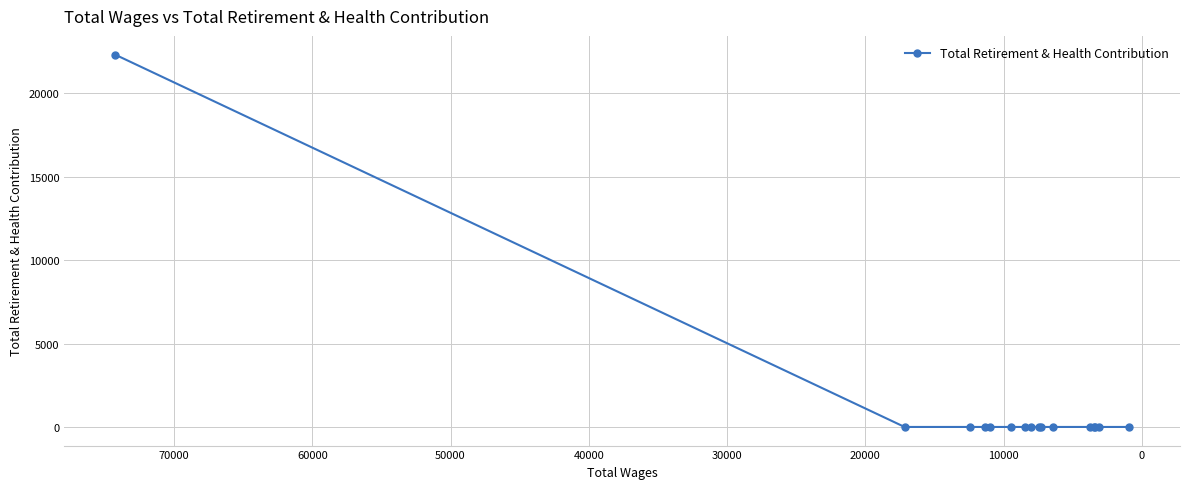

Reading left to right, transcribe all the data shown in this chart.

22335	0	0	0	0	0	0	0	0	0	0	0	0	0	0	0